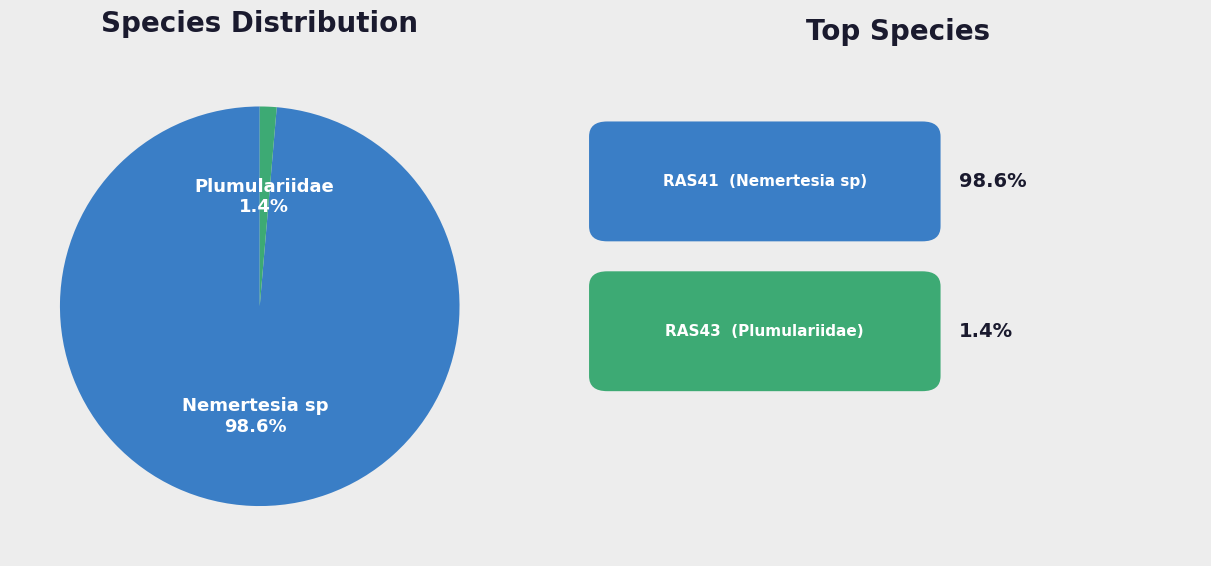

Does any single category account for the majority?

Yes